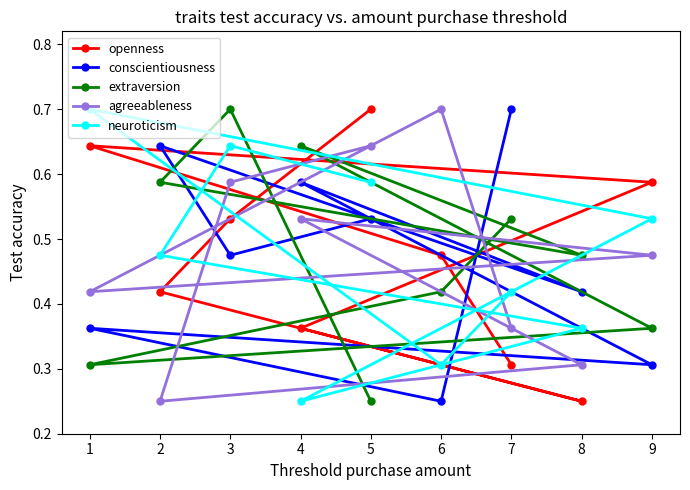

List the labels in order of conscientiousness value, smallest first.

6, 9, 1, 8, 3, 5, 4, 2, 7